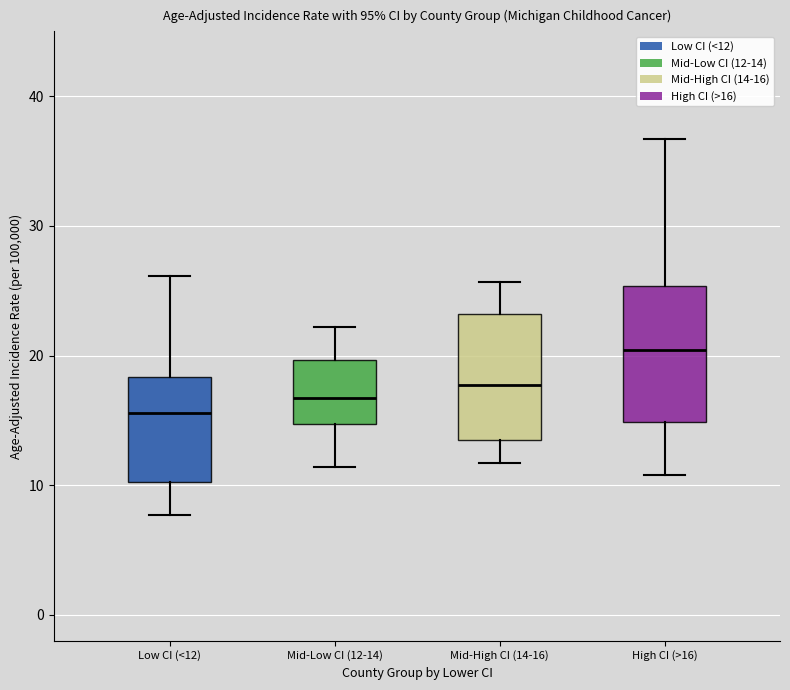

Where does the upper whisker of the box for Mid-High CI (14-16) end on the y-axis? The values are not printed on the chart, so give them approximately, as read against the axis.

26